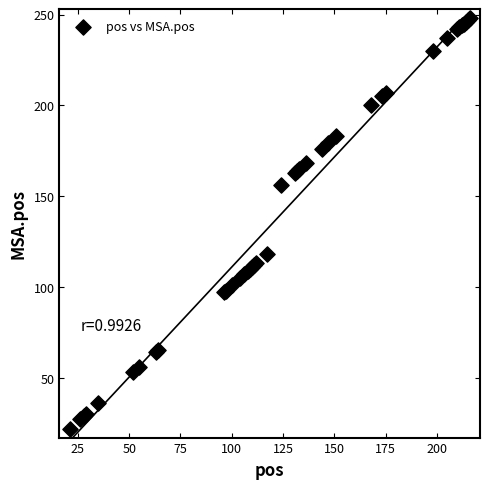

What Y value in the scatter plot is closest to 135?

118